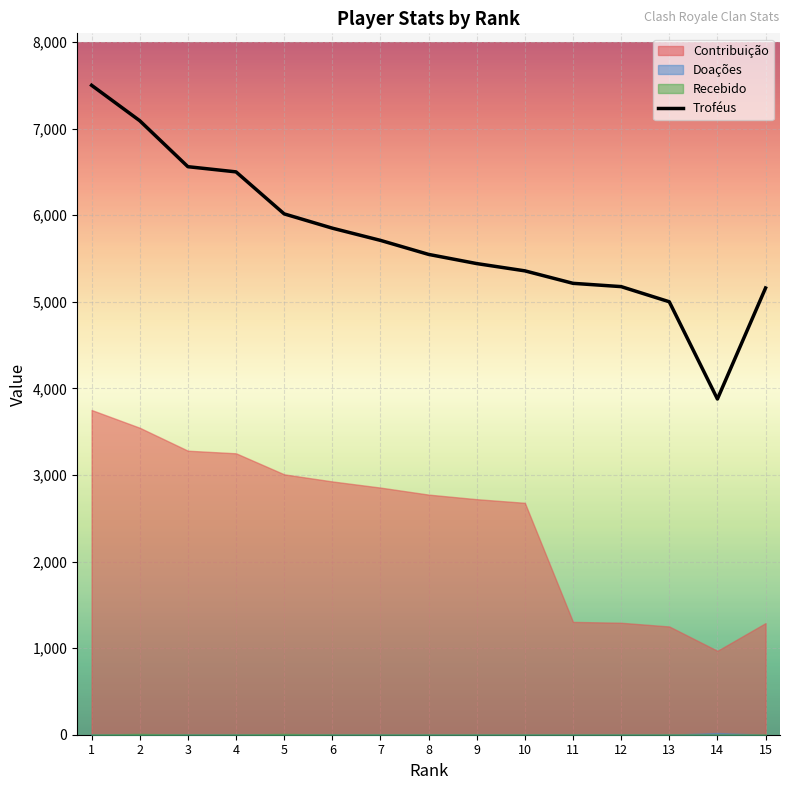

Which category has the highest value across all series?

1